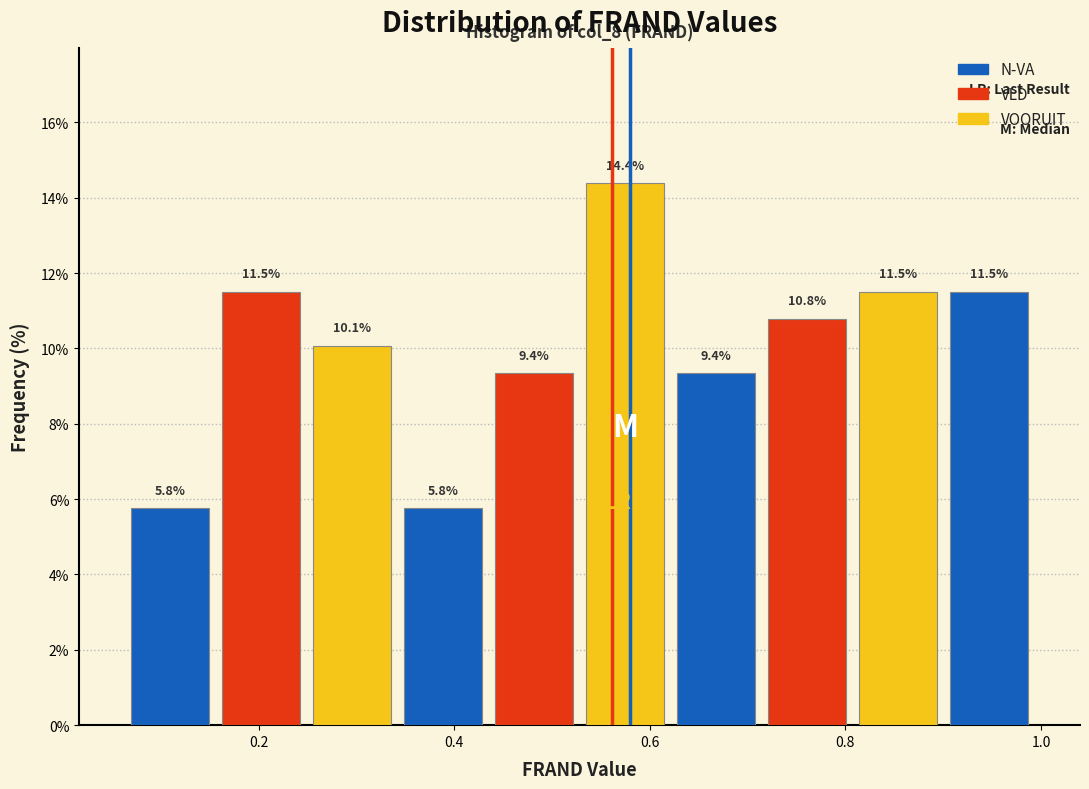

Reading left to right, transcribe this chart: for each bar, give the range it covers on the x-axis and its height. The bar edges are not printed on the chart, so give them approximately, as read against the axis.

0.06 to 0.16: 5.8
0.16 to 0.24: 11.5
0.24 to 0.34: 10.1
0.34 to 0.44: 5.8
0.44 to 0.52: 9.4
0.52 to 0.62: 14.4
0.62 to 0.72: 9.4
0.72 to 0.80: 10.8
0.80 to 0.90: 11.5
0.90 to 1.00: 11.5